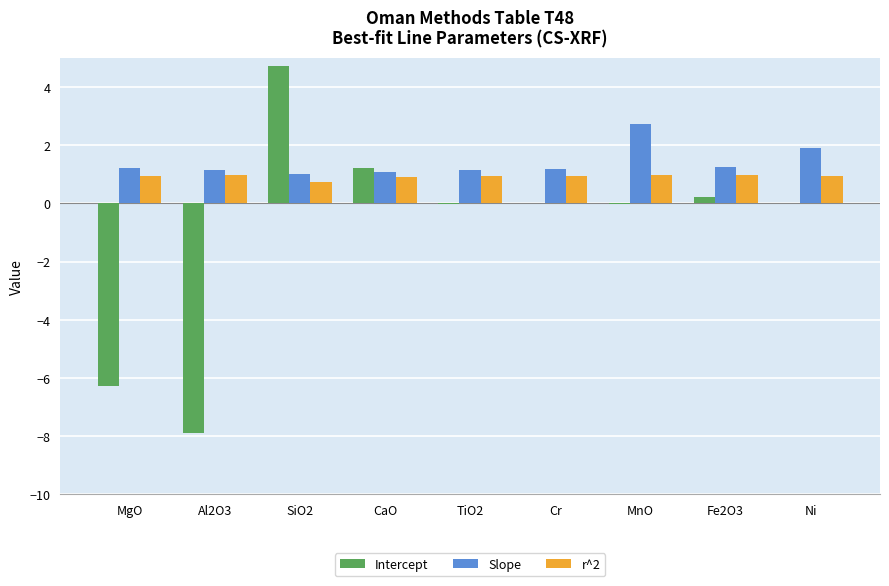

Which category has the highest value across all series?

SiO2